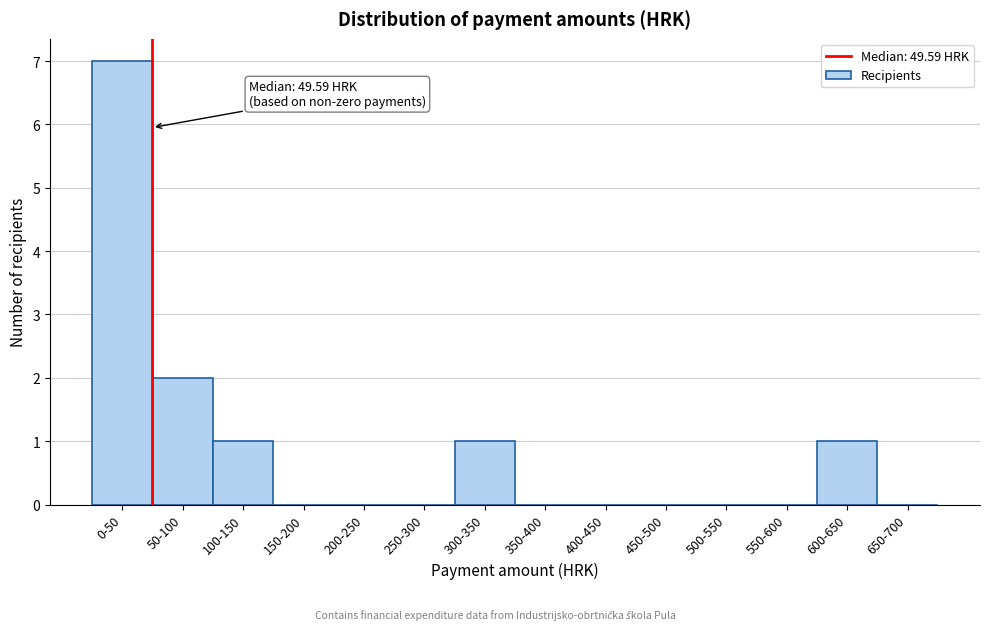

Reading left to right, transcribe all the data shown in this chart.

0-50=7	50-100=2	100-150=1	150-200=0	200-250=0	250-300=0	300-350=1	350-400=0	400-450=0	450-500=0	500-550=0	550-600=0	600-650=1	650-700=0